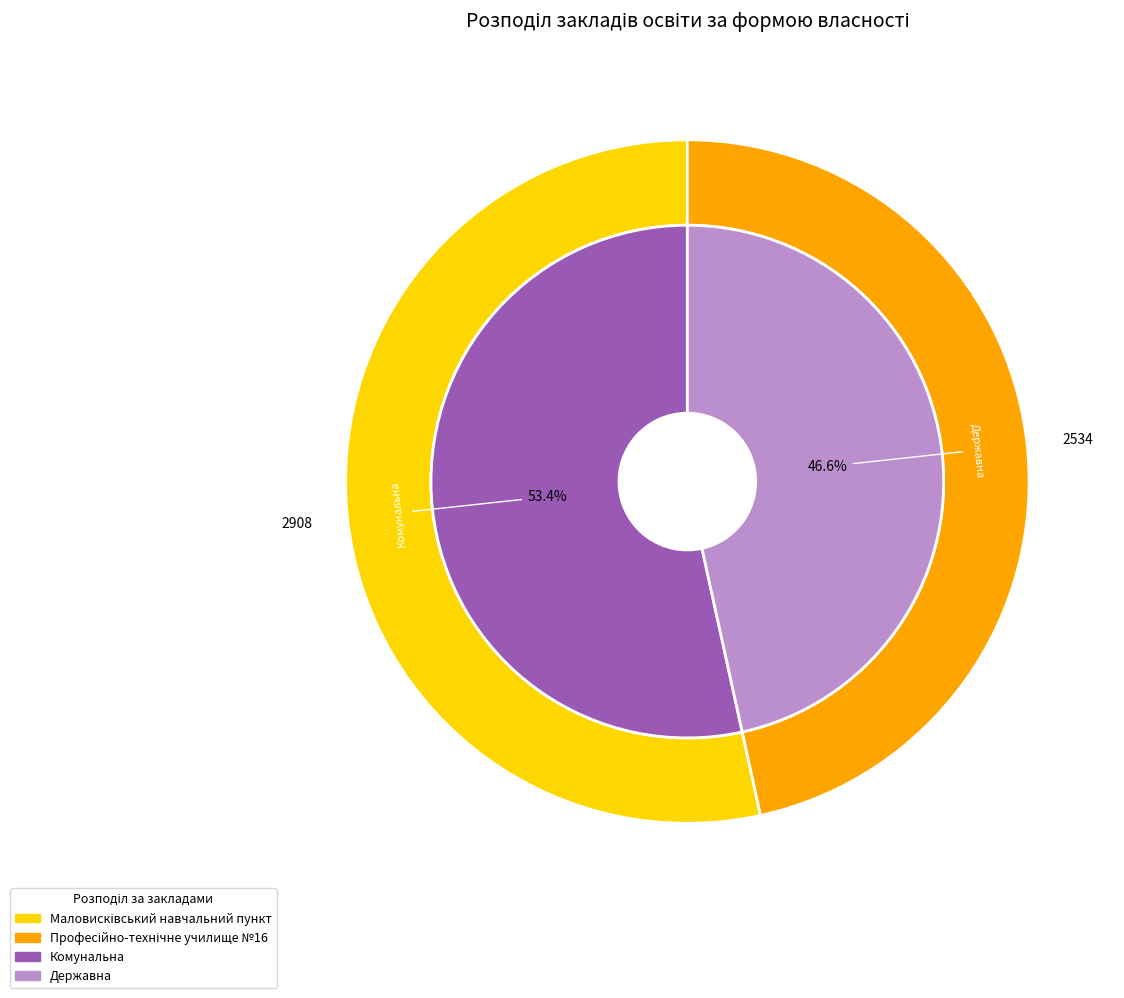

Rank the categories by value from highest to lowest.

Маловисківський навчальний пункт, Професійно-технічне училище №16